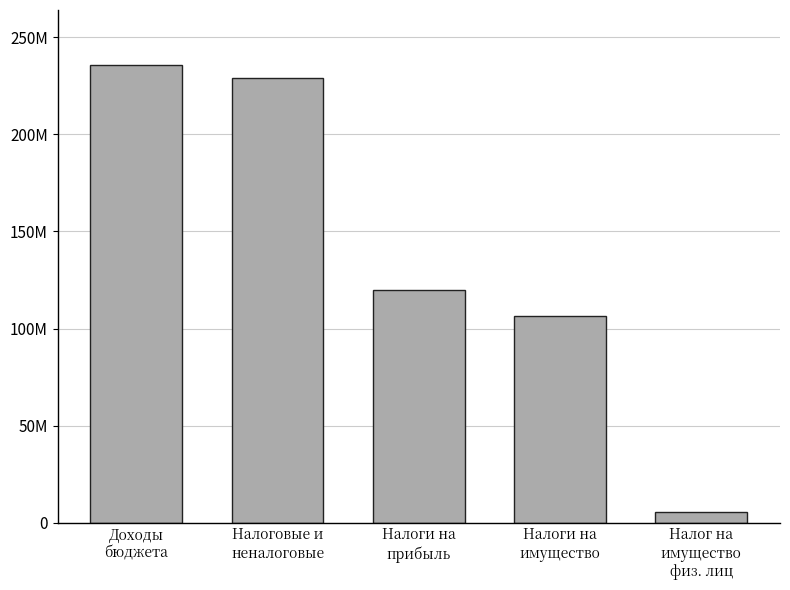

Is it true that the value at Налог на
имущество
физ. лиц is 5500000?

True